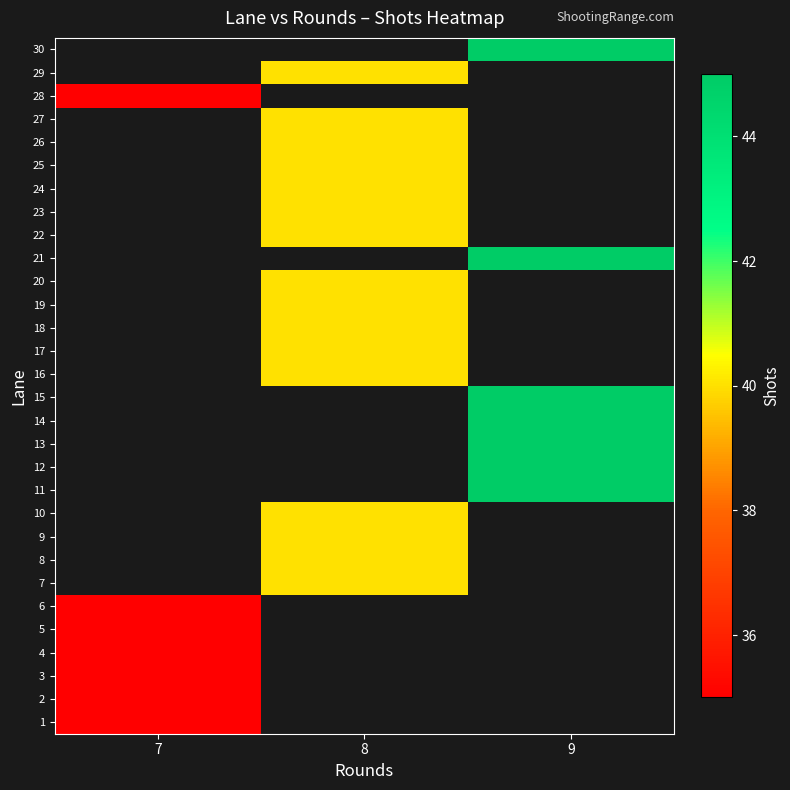

Is it true that 16 equals 40.0 at 8?

True